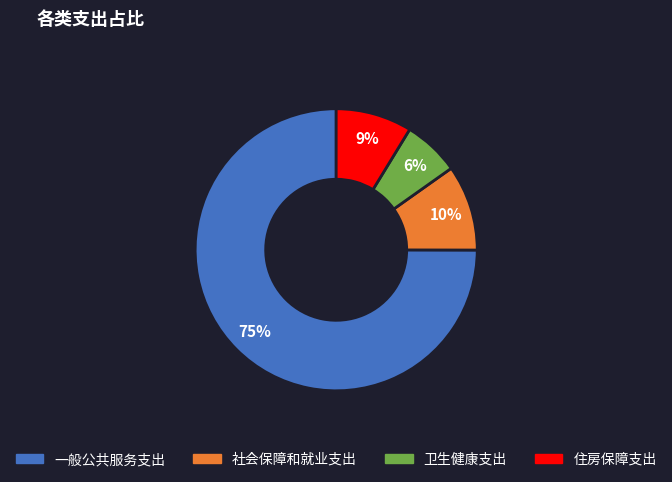

To the nearest percent, what is the combined percentage of 一般公共服务支出 and 住房保障支出?

84%